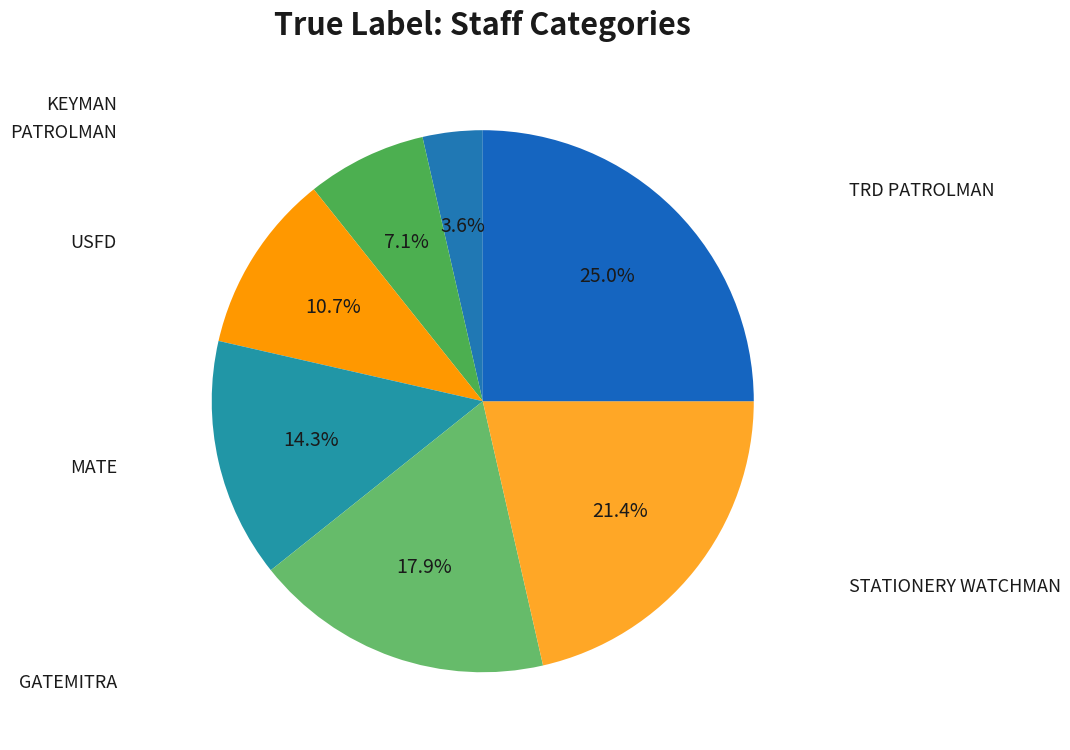

Count the number of slices in the pie.

7